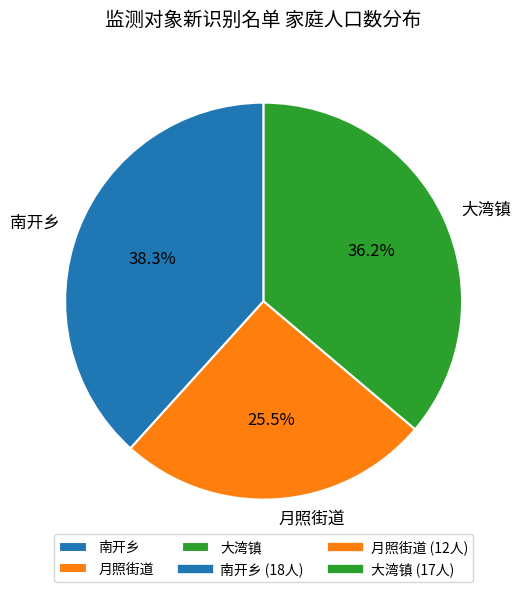

Between 月照街道 and 南开乡, which is larger?

南开乡